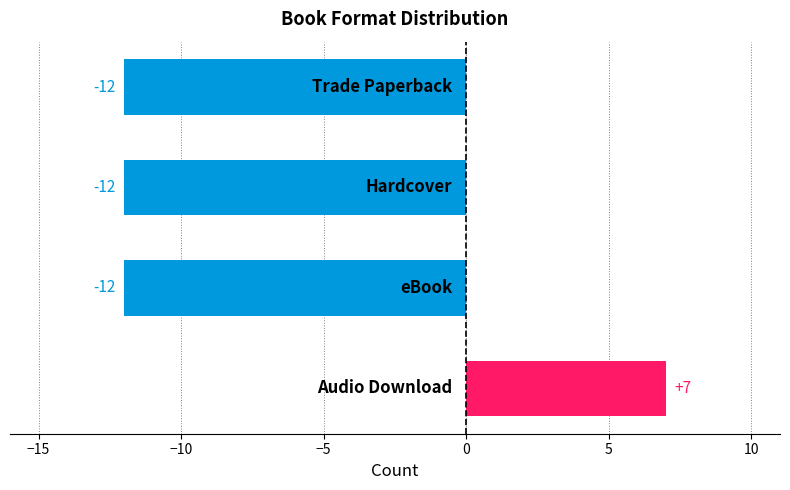

What is the minimum value shown in the chart?

-12